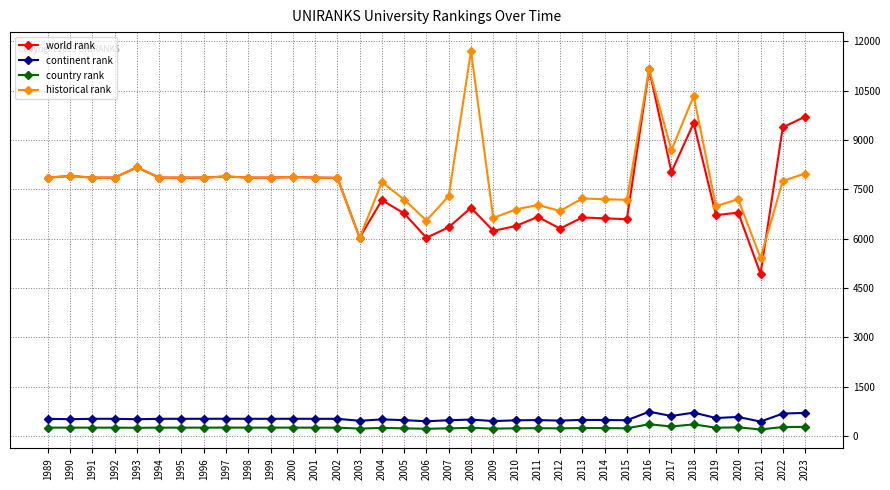

What is the approximate value of continent rank at 2019, to the nearest 50?

550